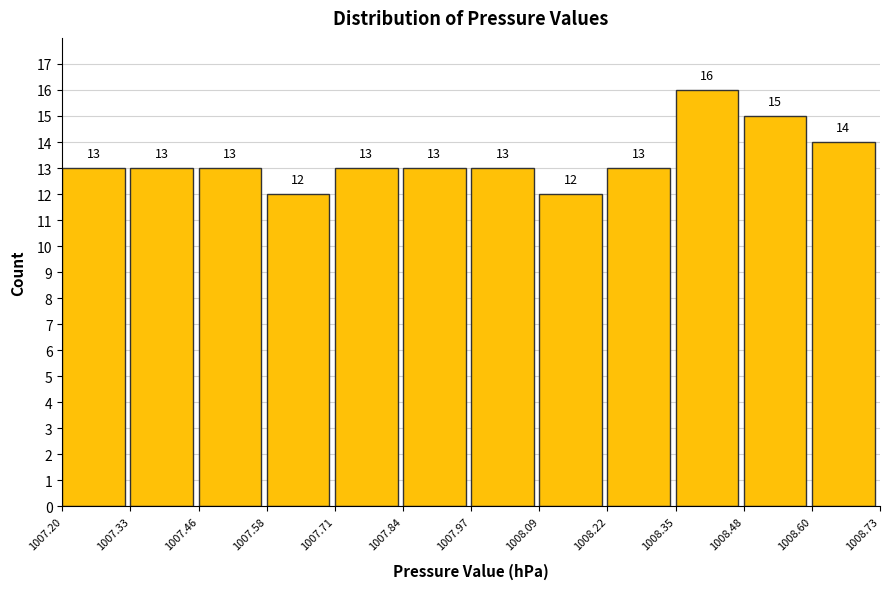

Reading left to right, list every bar in this chart as the range it spans on the x-axis followed by its height.

1007.20 to 1007.33: 13
1007.33 to 1007.46: 13
1007.46 to 1007.58: 13
1007.58 to 1007.71: 12
1007.71 to 1007.84: 13
1007.84 to 1007.97: 13
1007.97 to 1008.09: 13
1008.09 to 1008.22: 12
1008.22 to 1008.35: 13
1008.35 to 1008.48: 16
1008.48 to 1008.60: 15
1008.60 to 1008.73: 14